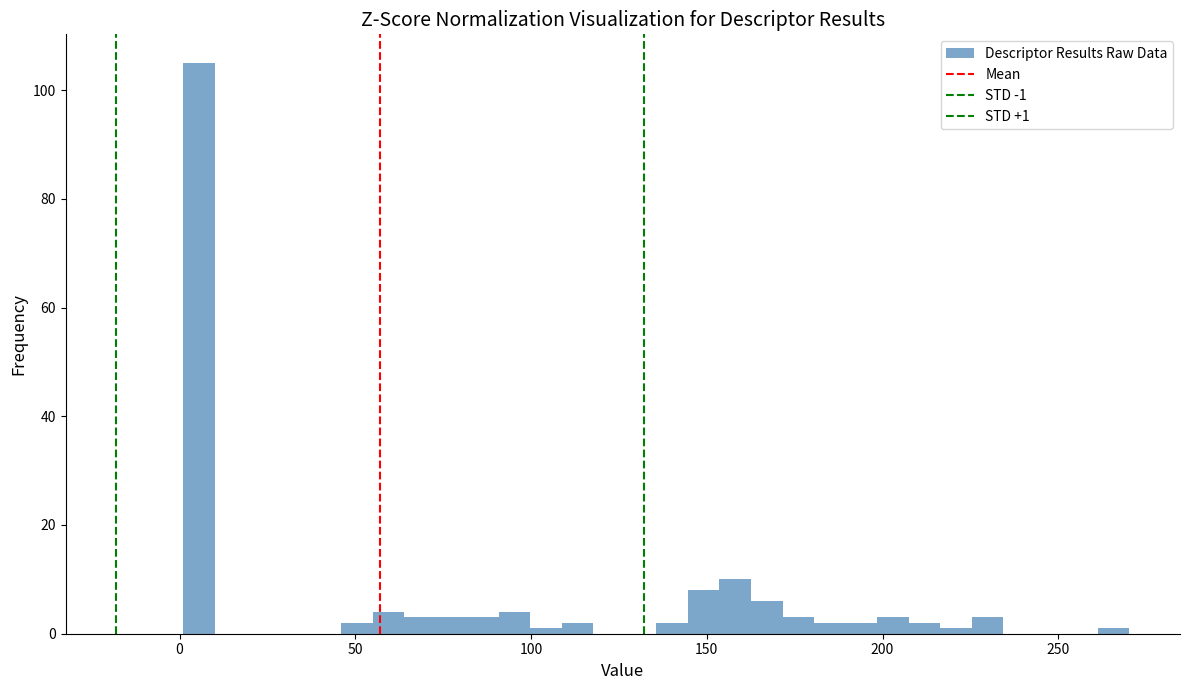

Around what value on the x-axis is the tallest bar? Give the approximate position of its centre, as read against the axis.

5